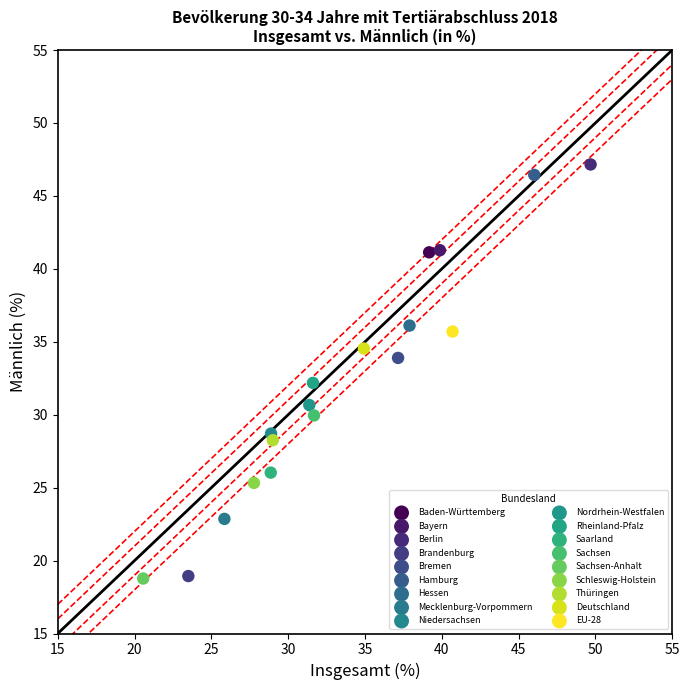

What are all the series names shown in the legend?

Baden-Württemberg, Bayern, Berlin, Brandenburg, Bremen, Hamburg, Hessen, Mecklenburg-Vorpommern, Niedersachsen, Nordrhein-Westfalen, Rheinland-Pfalz, Saarland, Sachsen, Sachsen-Anhalt, Schleswig-Holstein, Thüringen, Deutschland, EU-28